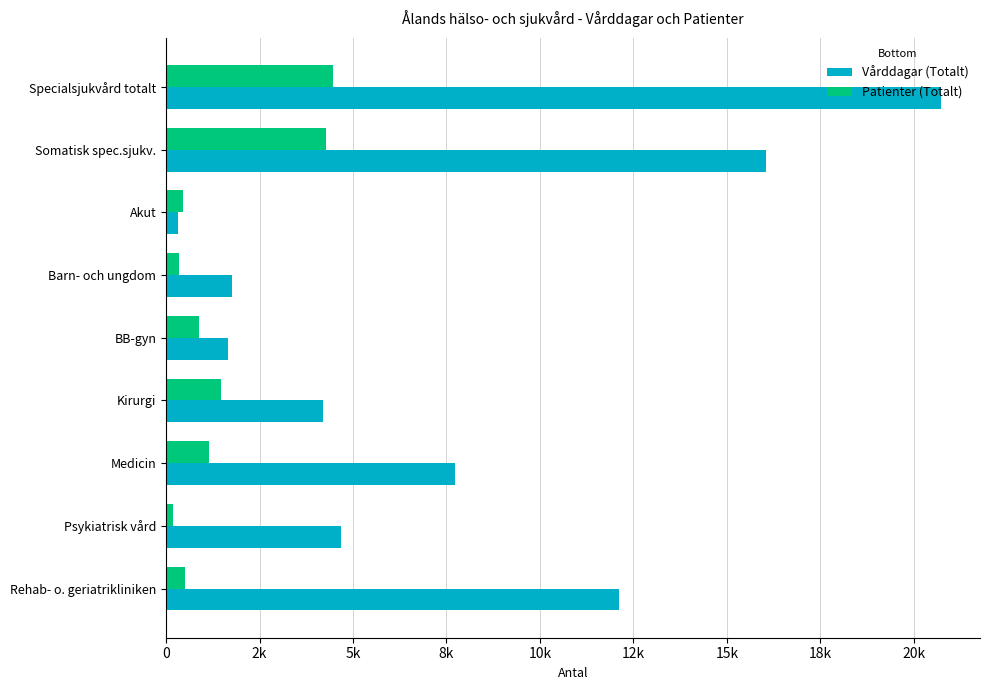

At which label is Vårddagar (Totalt) closest to 10526?

Rehab- o. geriatrikliniken